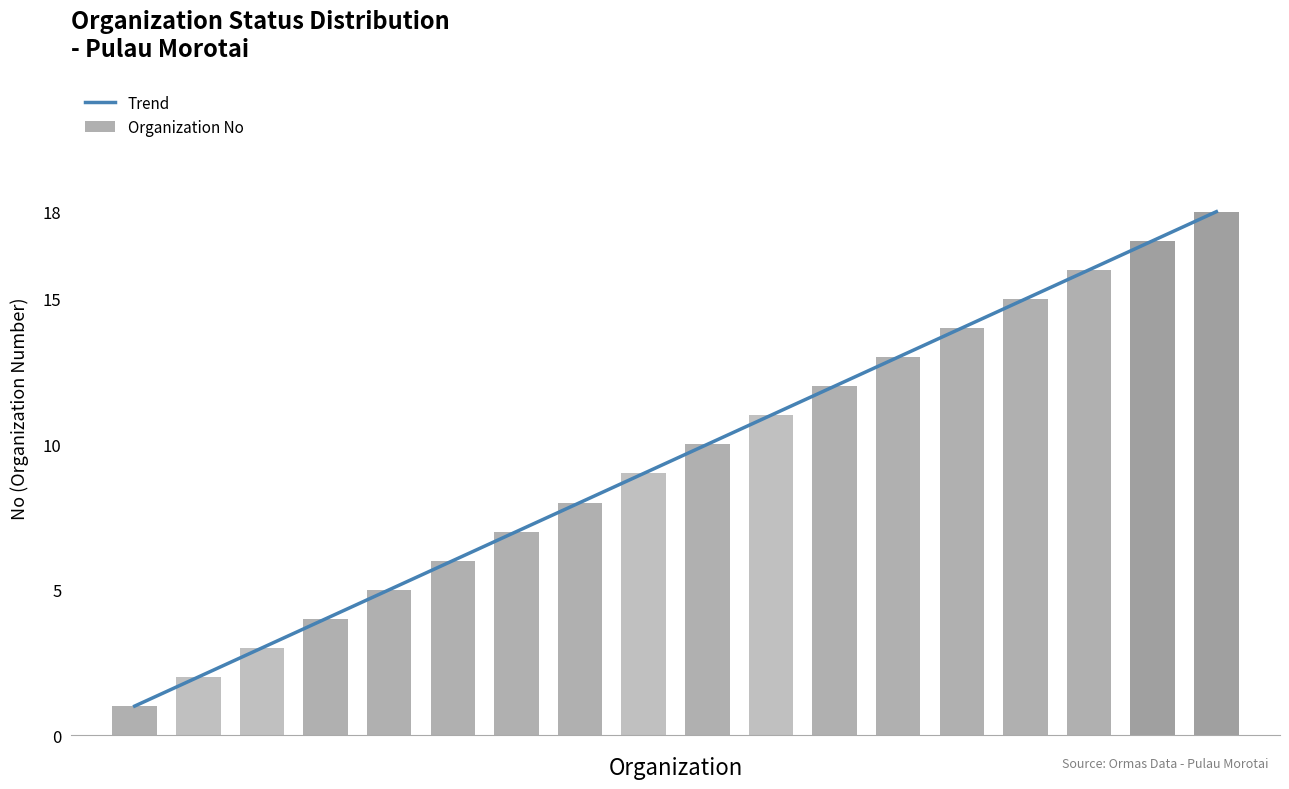

What is the difference between the maximum and minimum values in the Organization No series?

17